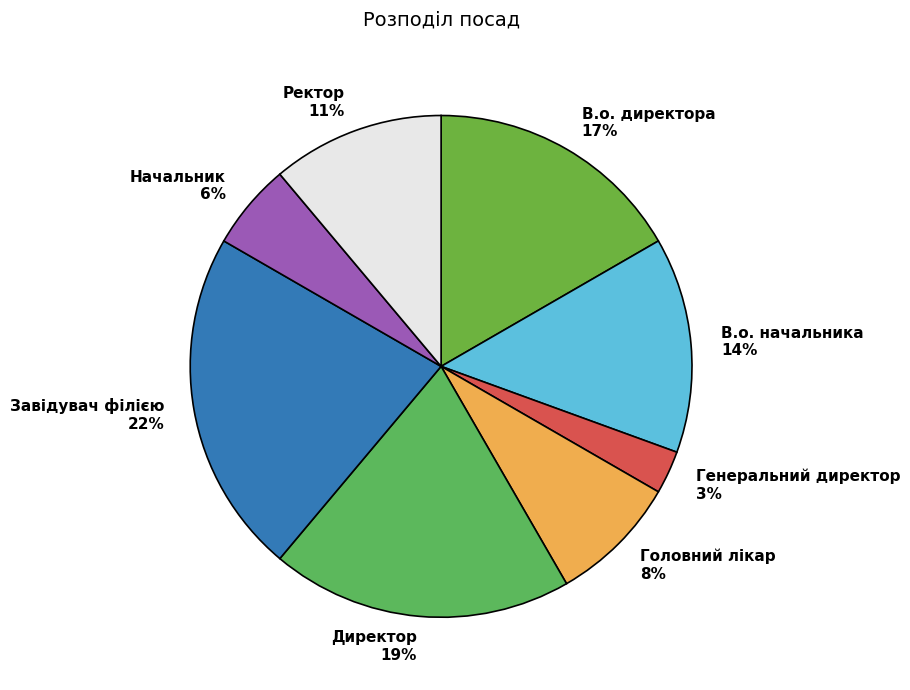

What percentage is the Начальник slice, to the nearest percent?

6%